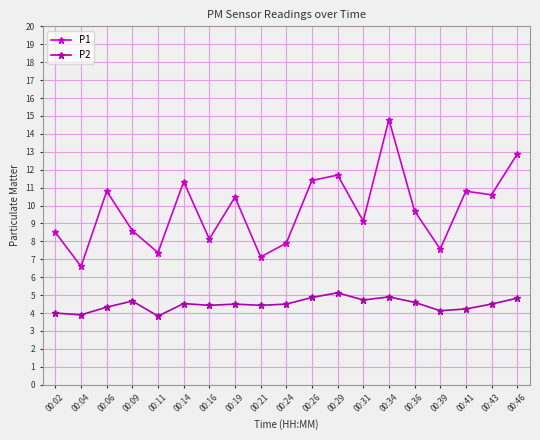

What is the value of the P2 point at the 9th from the left?

4.4